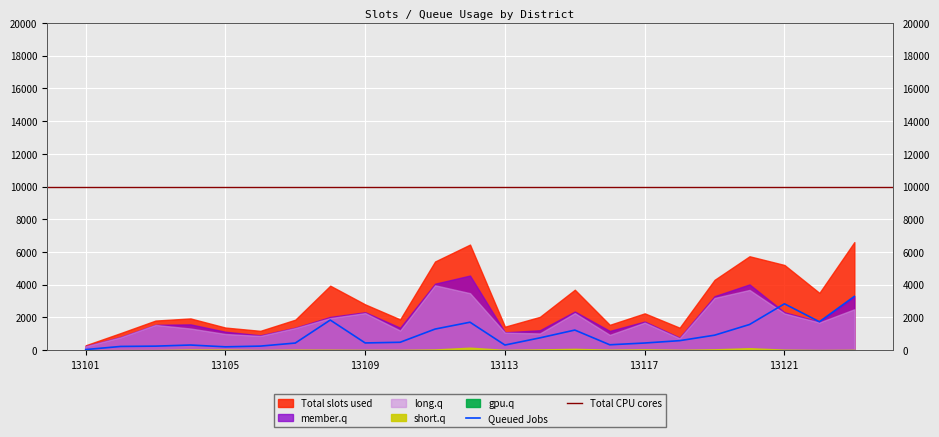

Is it true that Queued Jobs equals 40 at 13101?

True